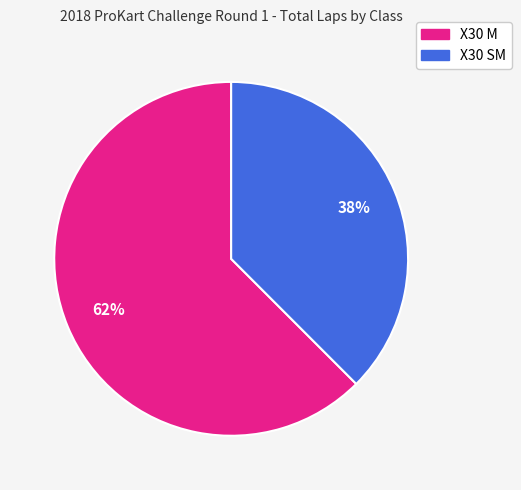

To the nearest percent, what is the average slice percentage?

50%